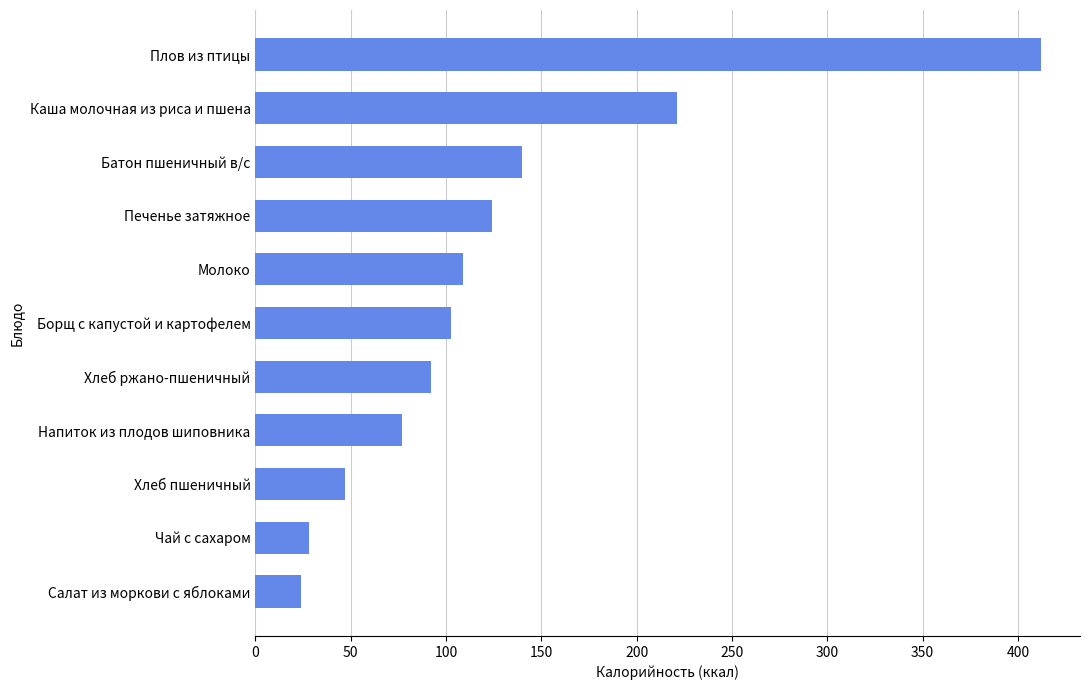

The chart shows a value of 101.5 at Плов из птицы. True or false?

False